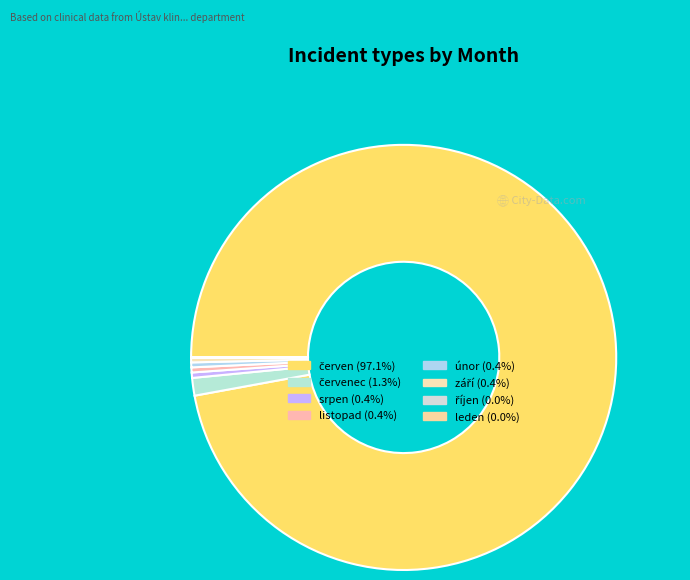

Rank the categories by value from lowest to highest.

prosinec, březen, duben, květen, leden, říjen, září, únor, listopad, srpen, červenec, červen